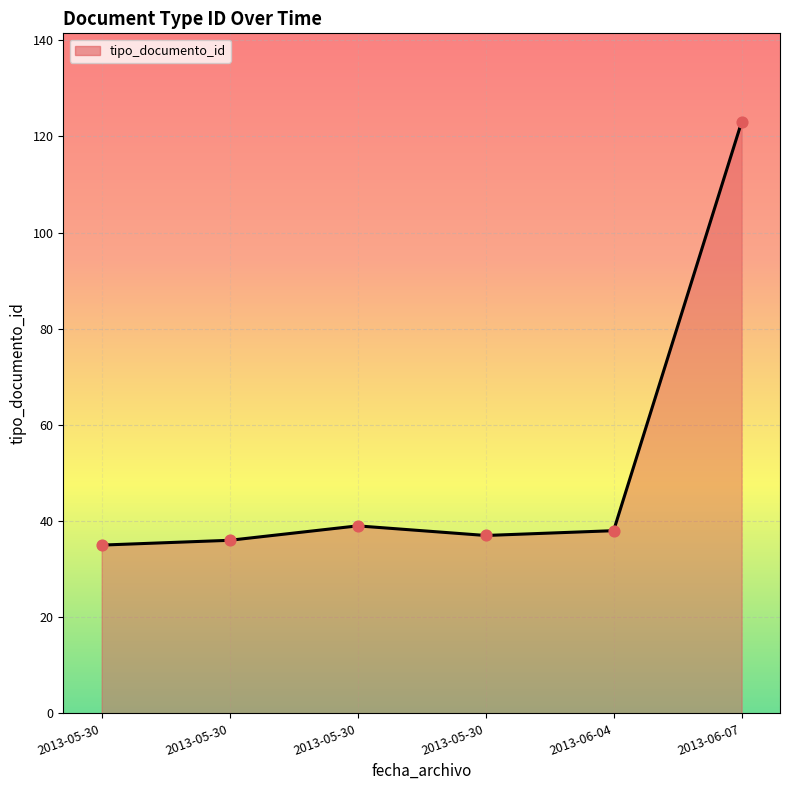

What is the change in value from 2013-06-04 to 2013-05-30?

-2